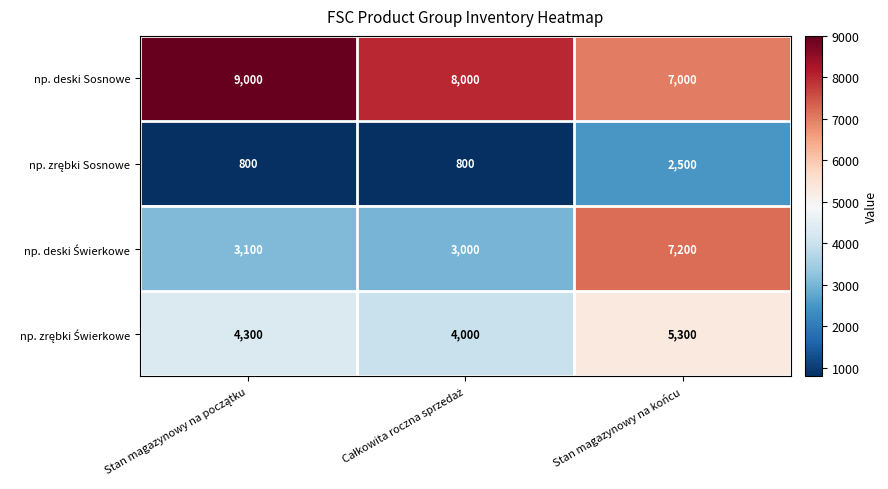

What is the average value of the np. deski Sosnowe series?

8000